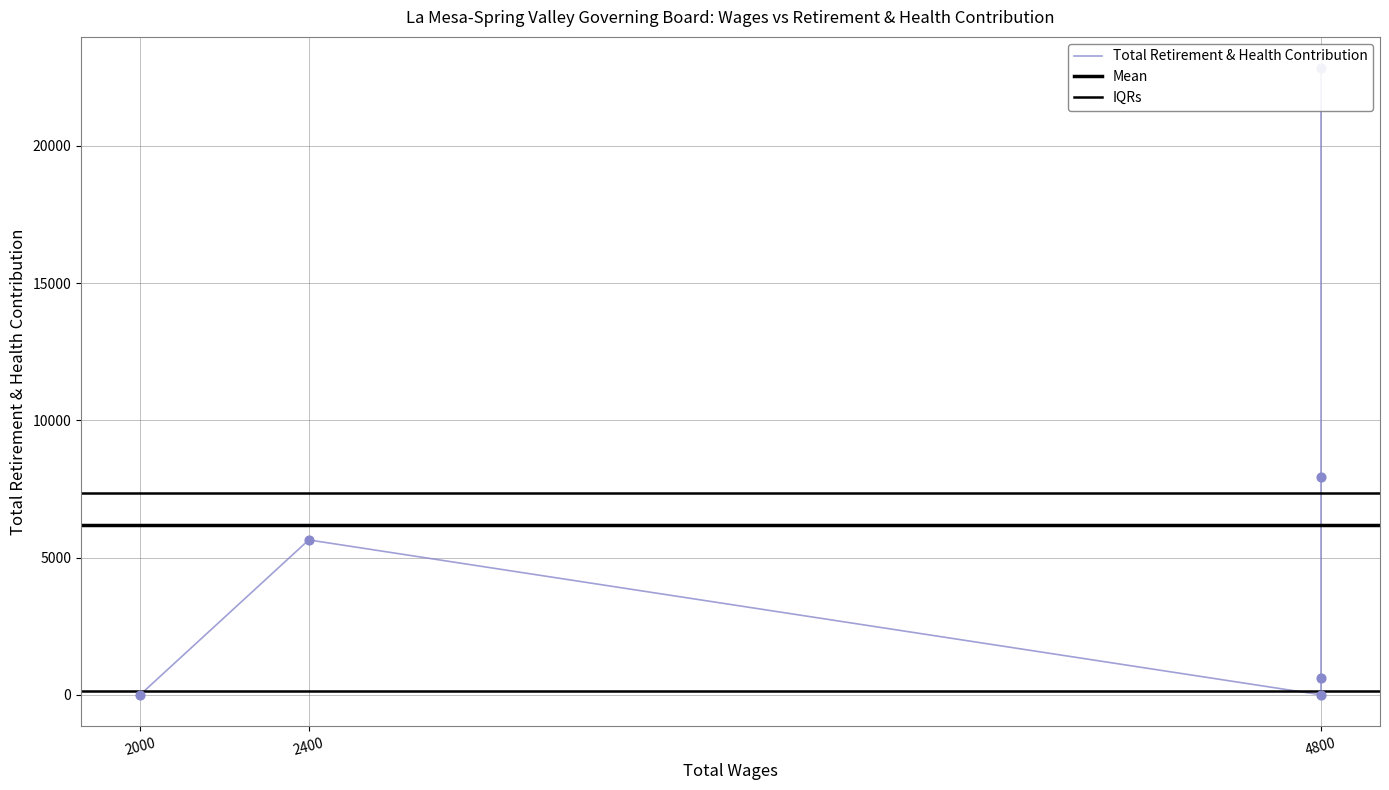

What is the change in value from 4800.0 to 2000.0?

-622